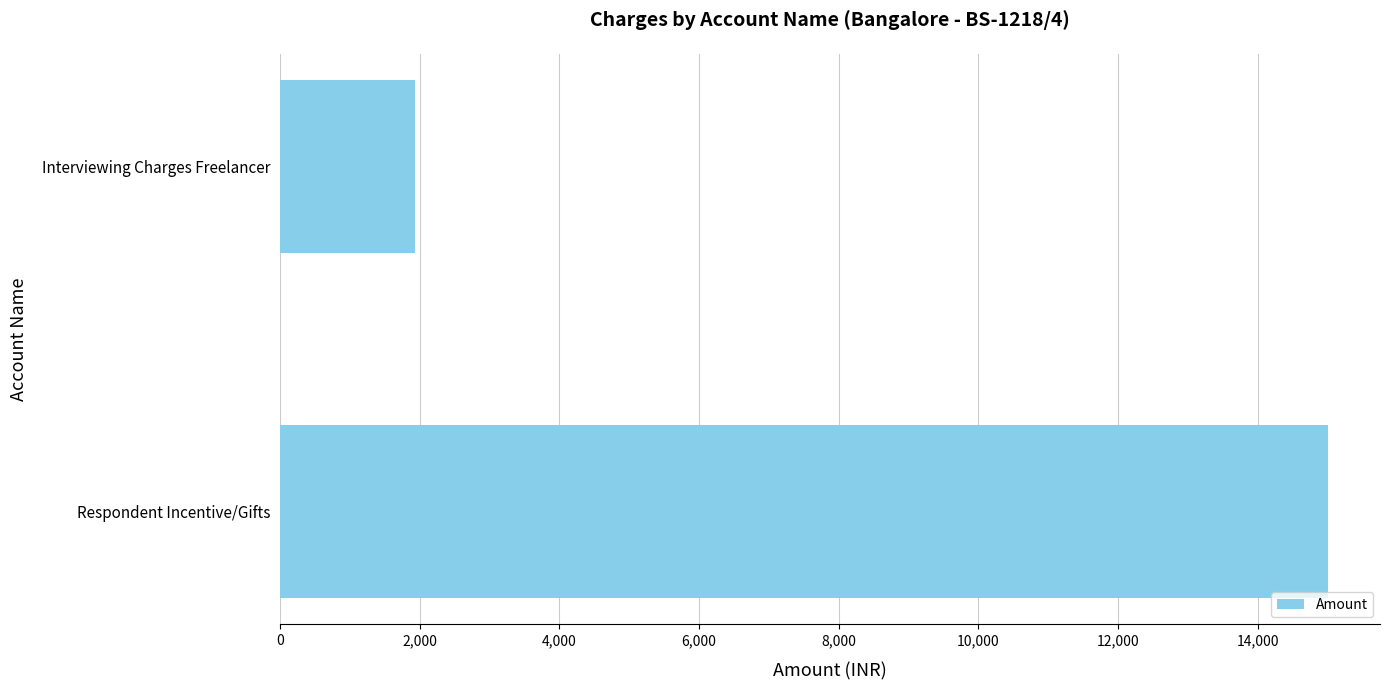

Is it true that the value at Interviewing Charges Freelancer is 1925?

True